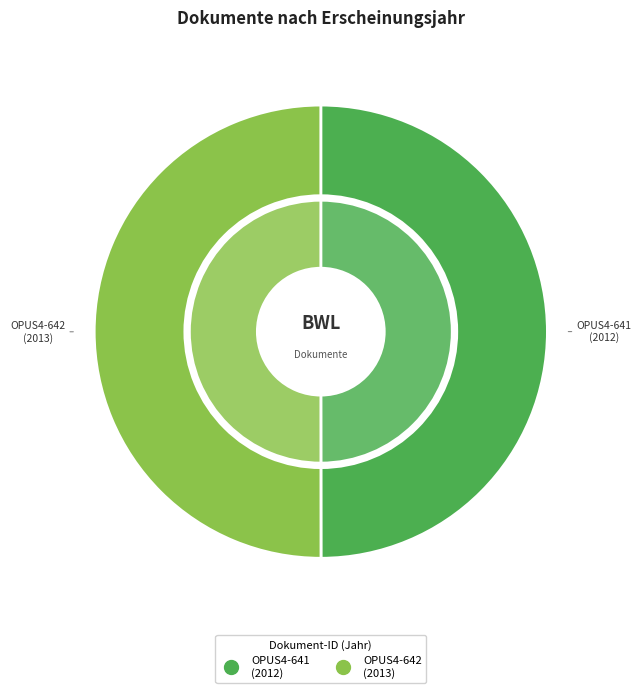

To the nearest percent, what is the average slice percentage?

50%